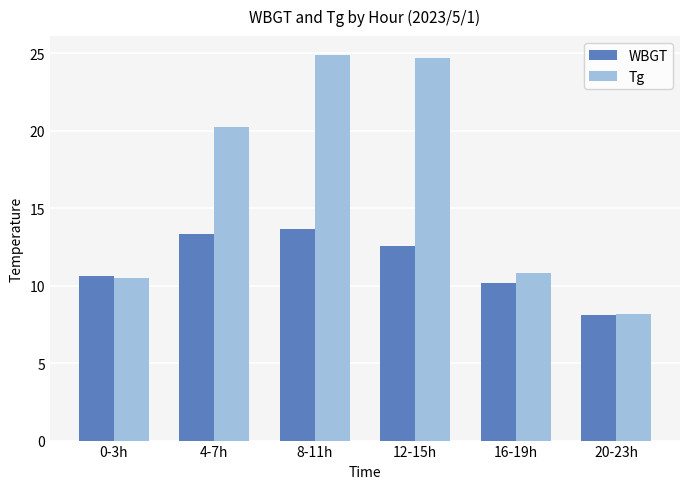

What is the highest value of the Tg series?

24.9